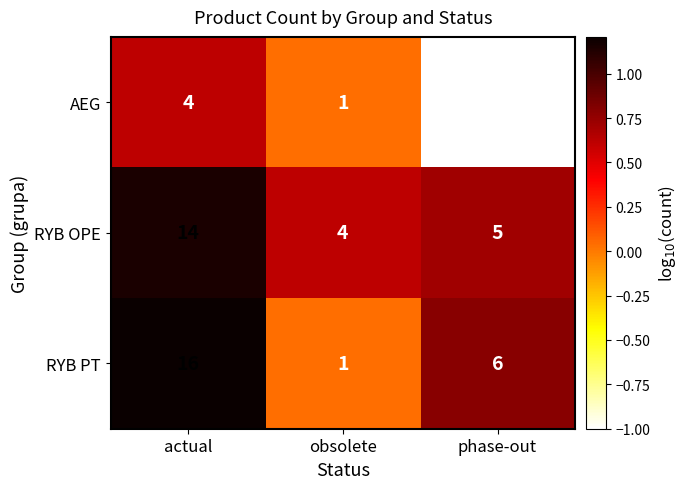

What is the smallest value displayed?

0